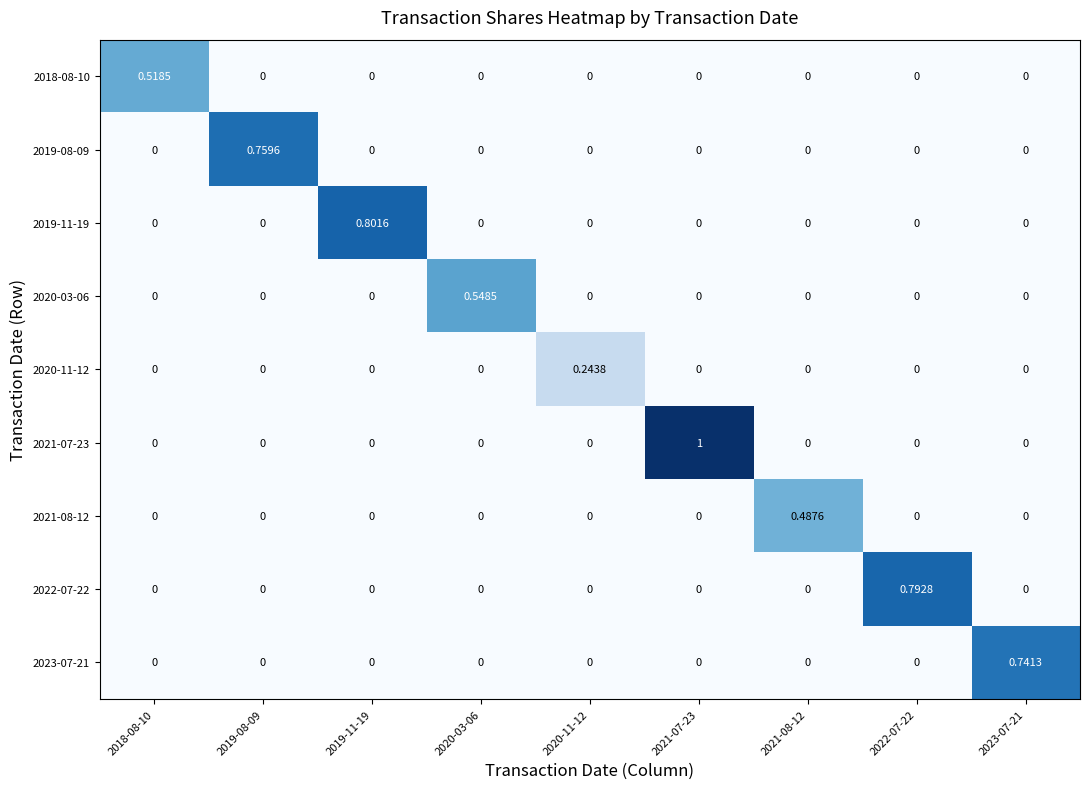

What is the total value across all series at 2022-07-22?

0.8